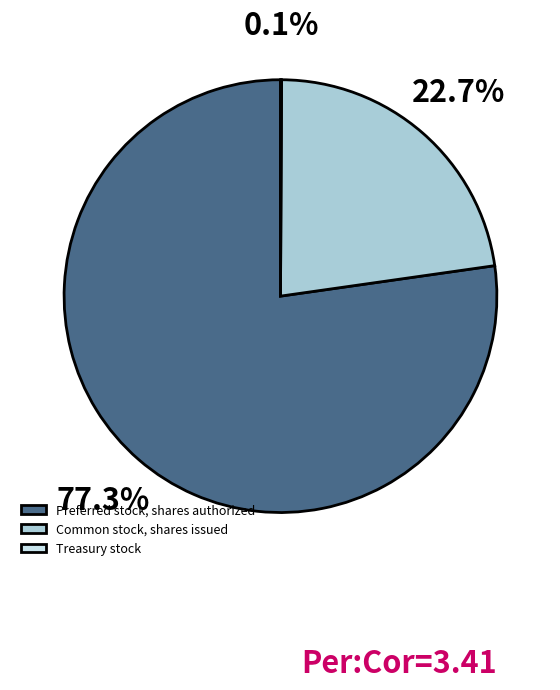

What portion of the pie excludes Common stock, shares issued?

77.3%